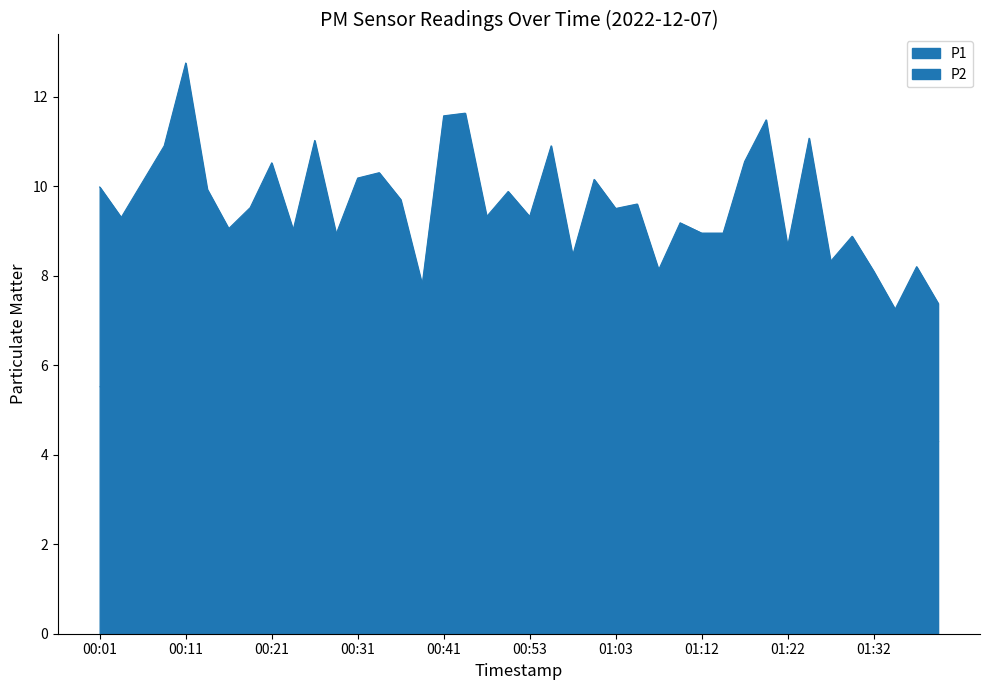

List the labels in order of value, largest first.

00:11, 00:46, 00:41, 01:20, 01:25, 00:26, 00:08, 00:55, 01:17, 00:21, 00:33, 00:31, 01:00, 00:06, 00:01, 00:13, 00:50, 00:36, 01:05, 00:18, 01:03, 00:48, 00:53, 00:03, 01:10, 00:16, 00:23, 01:12, 01:15, 00:28, 01:30, 01:22, 00:58, 01:27, 01:37, 01:08, 01:32, 00:38, 01:39, 01:34